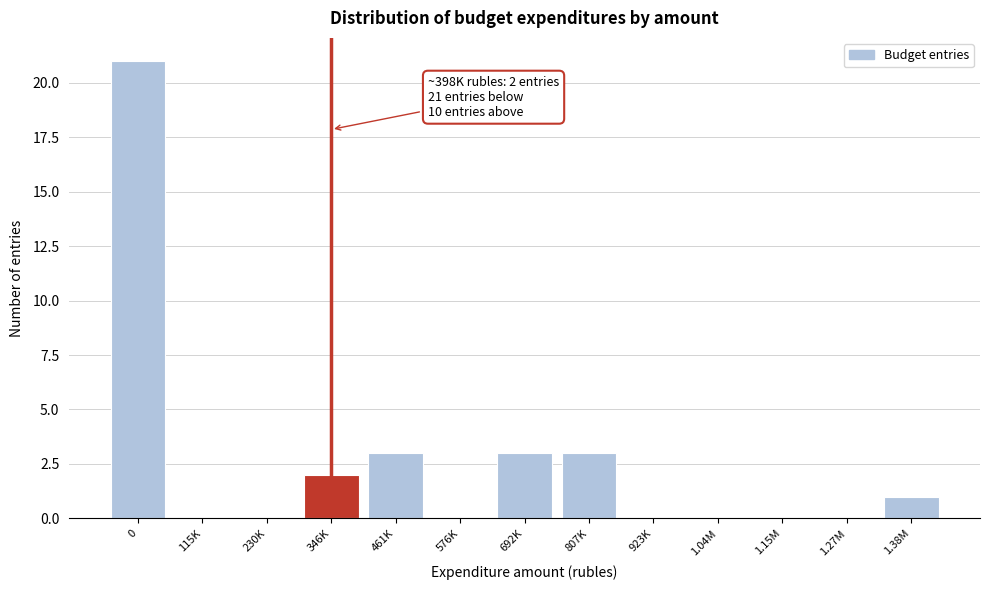

Reading right to left, extract all data points from this chart.

1.38M=1	1.27M=0	1.15M=0	1.04M=0	923K=0	807K=3	692K=3	576K=0	461K=3	346K=2	230K=0	115K=0	0=21